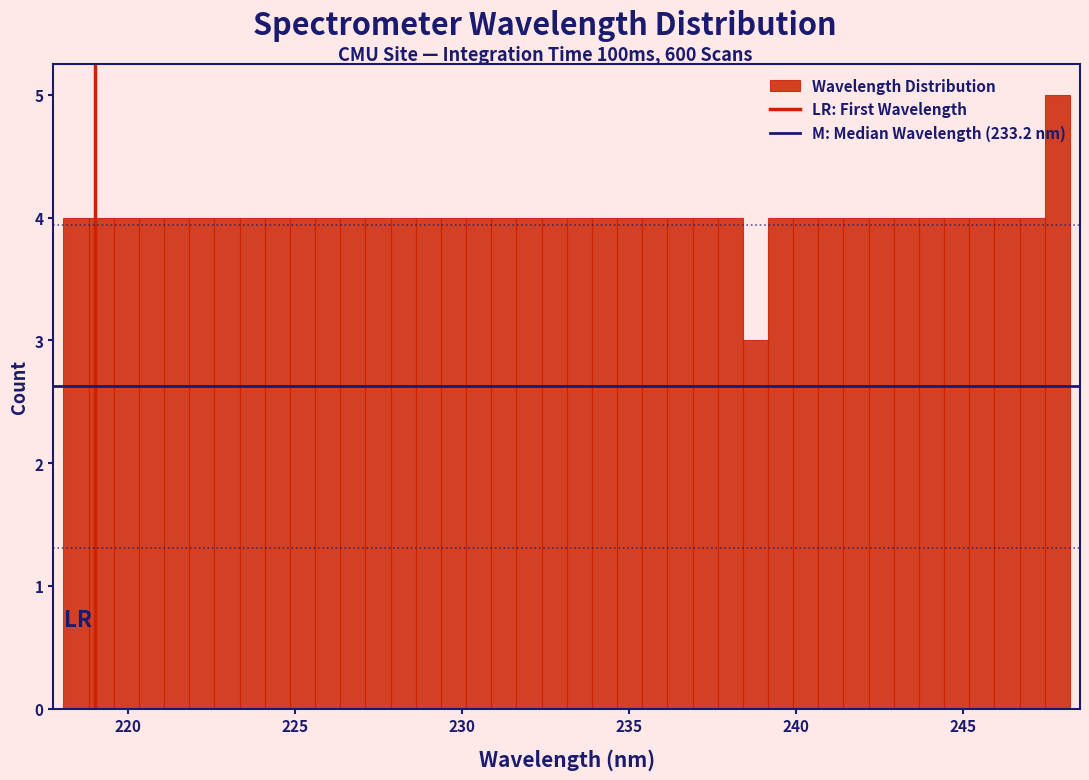

Read against the x-axis, roughly where is the centre of the tallest bar?

248.0